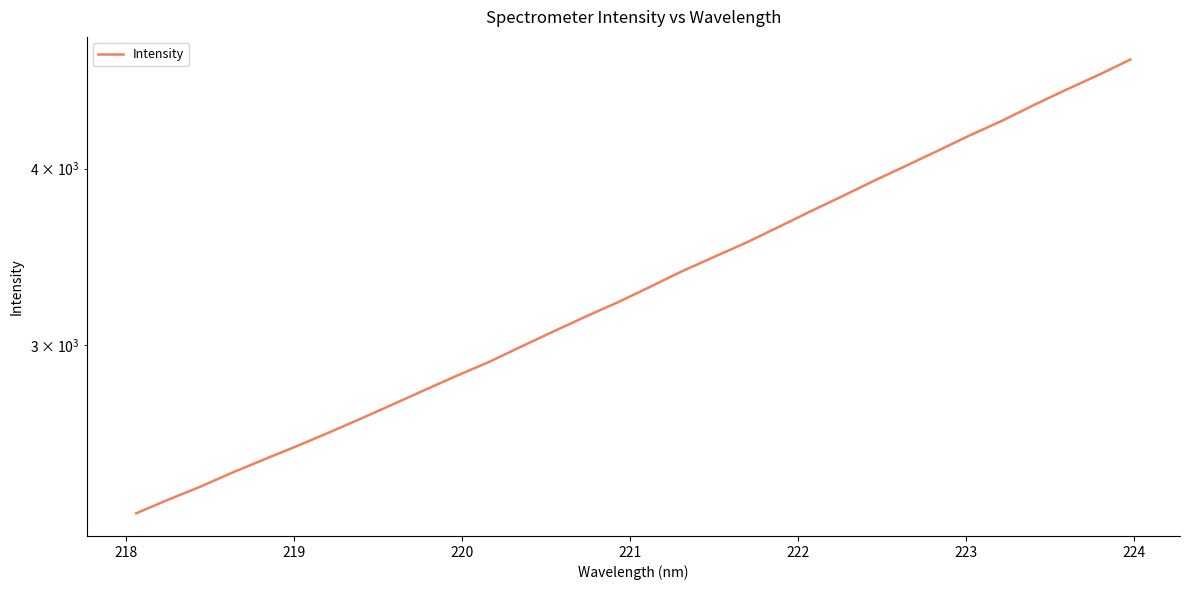

Is it true that the value at 12 is 1051.0?

False